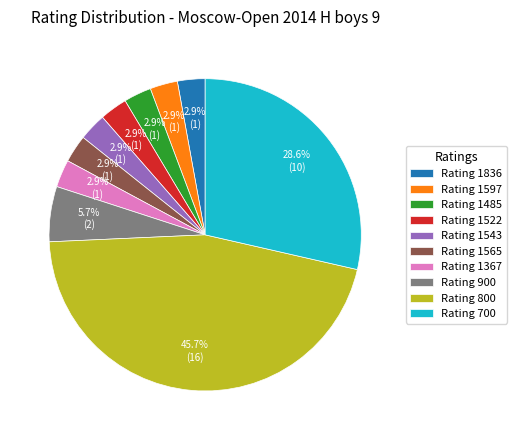

What percentage is NOT represented by Rating 1522?

97.1%